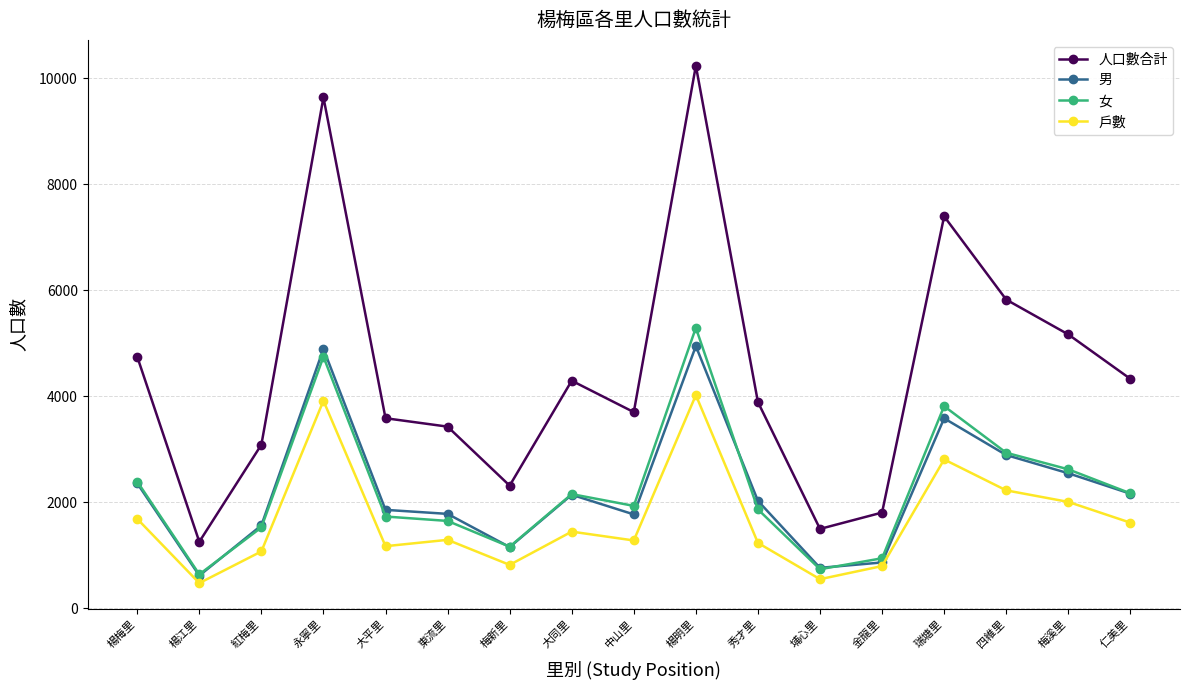

Which series changed the most between 瑞塘里 and 梅溪里?

人口數合計